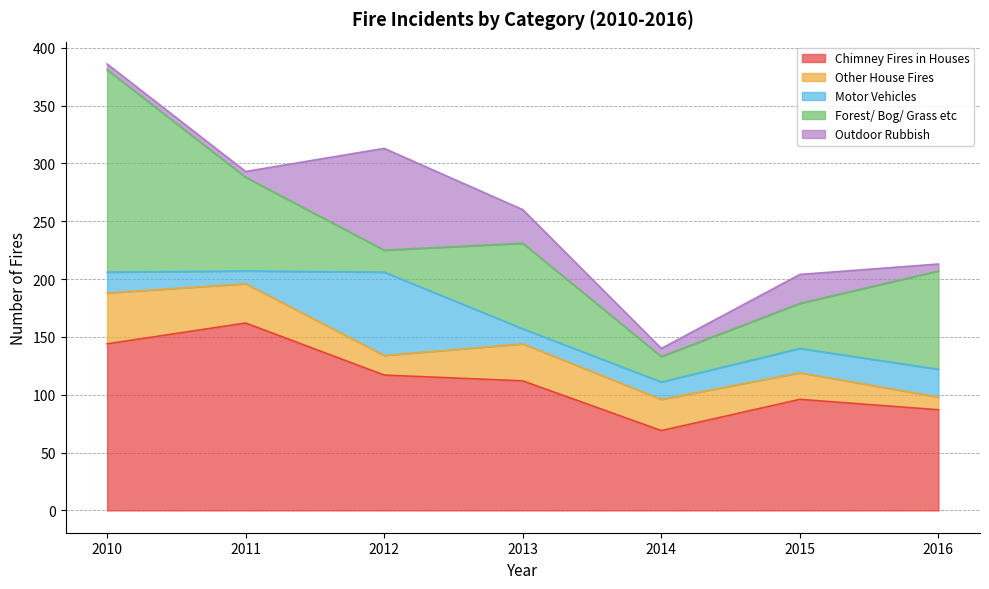

How many data points in Outdoor_Rubbish are less than 7?

3